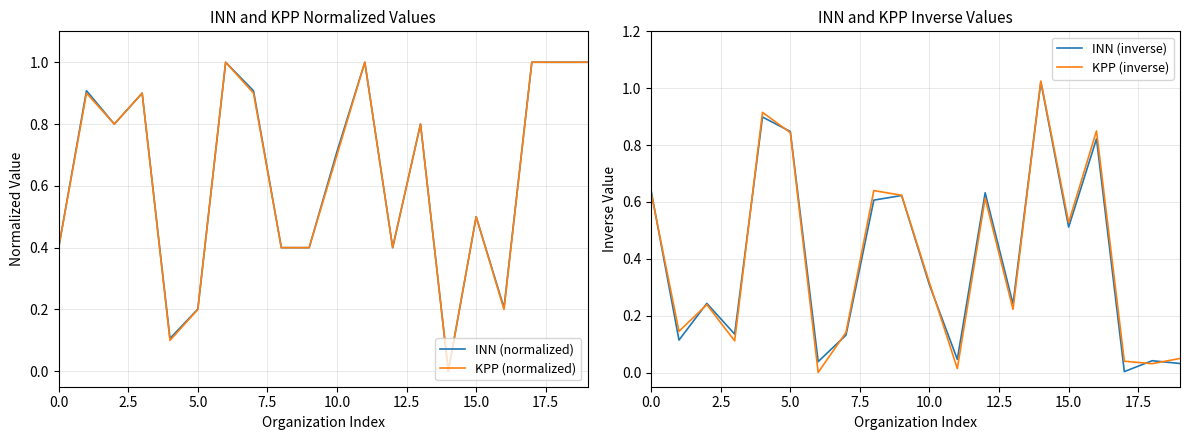

Read the INN (inverse) value at 16.

0.8